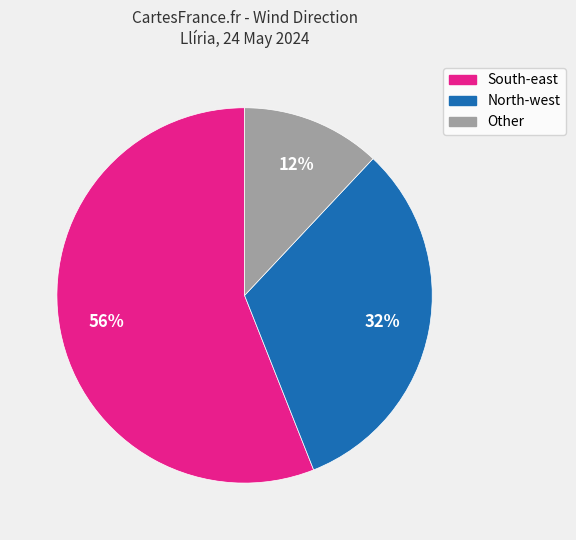

Do South-east and Other together represent more than half of the pie?

Yes